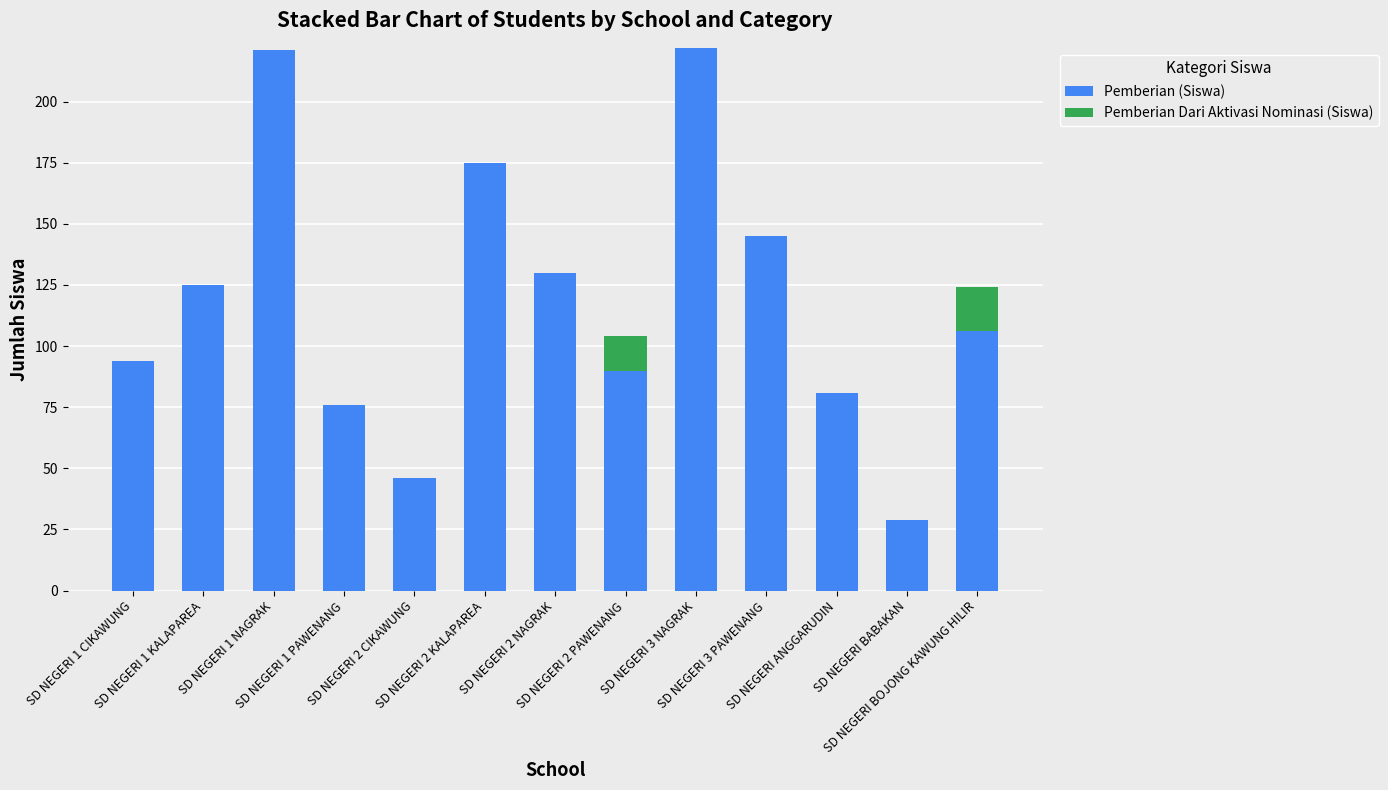

What is the sum of all Pemberian (Siswa) values?

1540